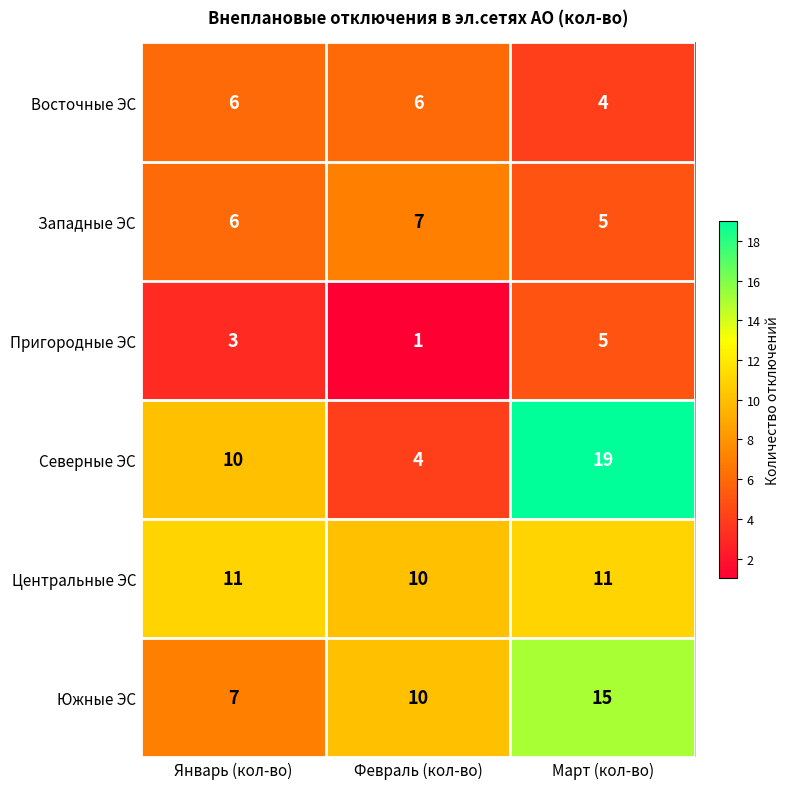

Which category has the highest value across all series?

Март (кол-во)